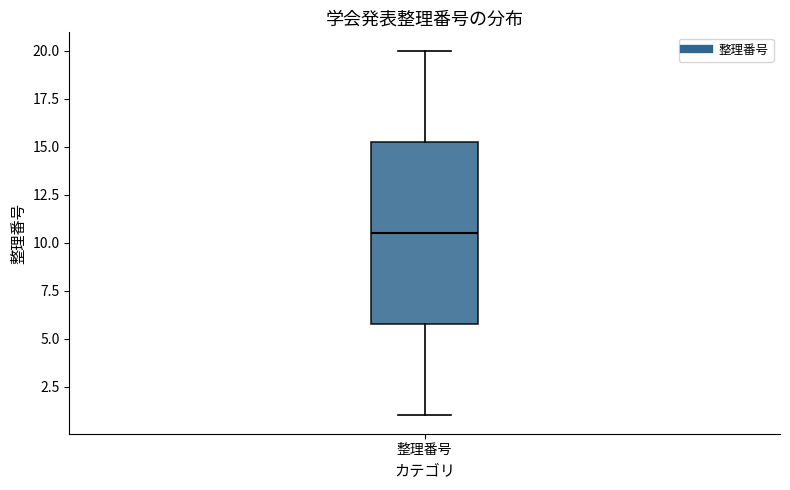

Read this box plot against the y-axis: the position of the median line, the range covered by the box, and the ends of both whiskers. The values are not printed on the chart, so give them approximately, as read against the axis.

median 10.5, box 6.0 to 15.5, whiskers 1.0 to 20.0